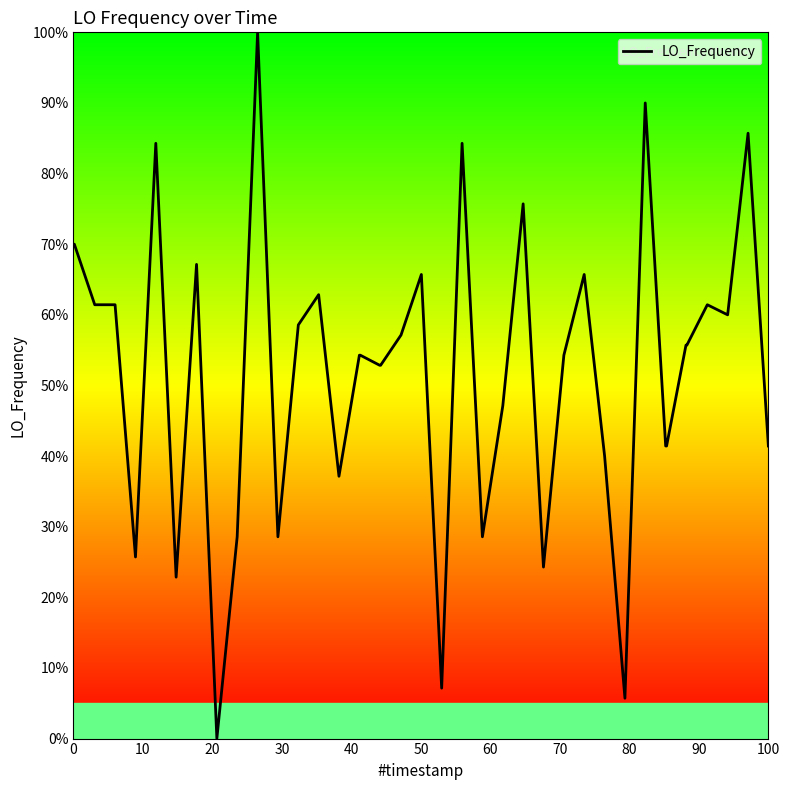

What is the sum of all values?

2081.4